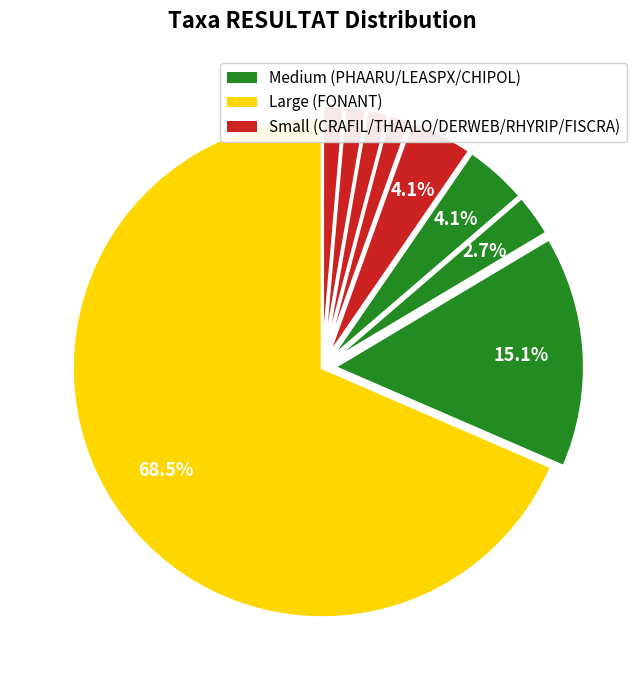

Which slice is the largest?

FONANT